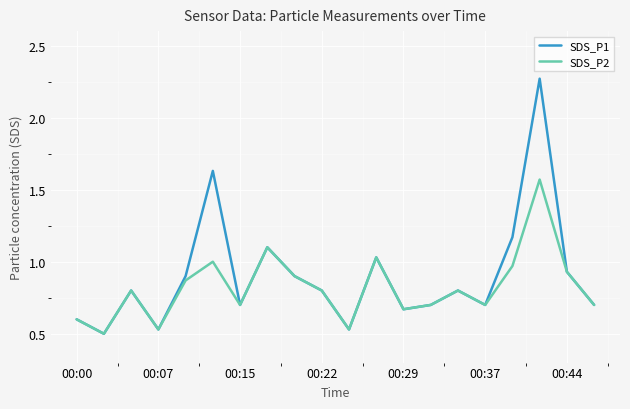

Which series has the largest range (max minus min)?

SDS_P1